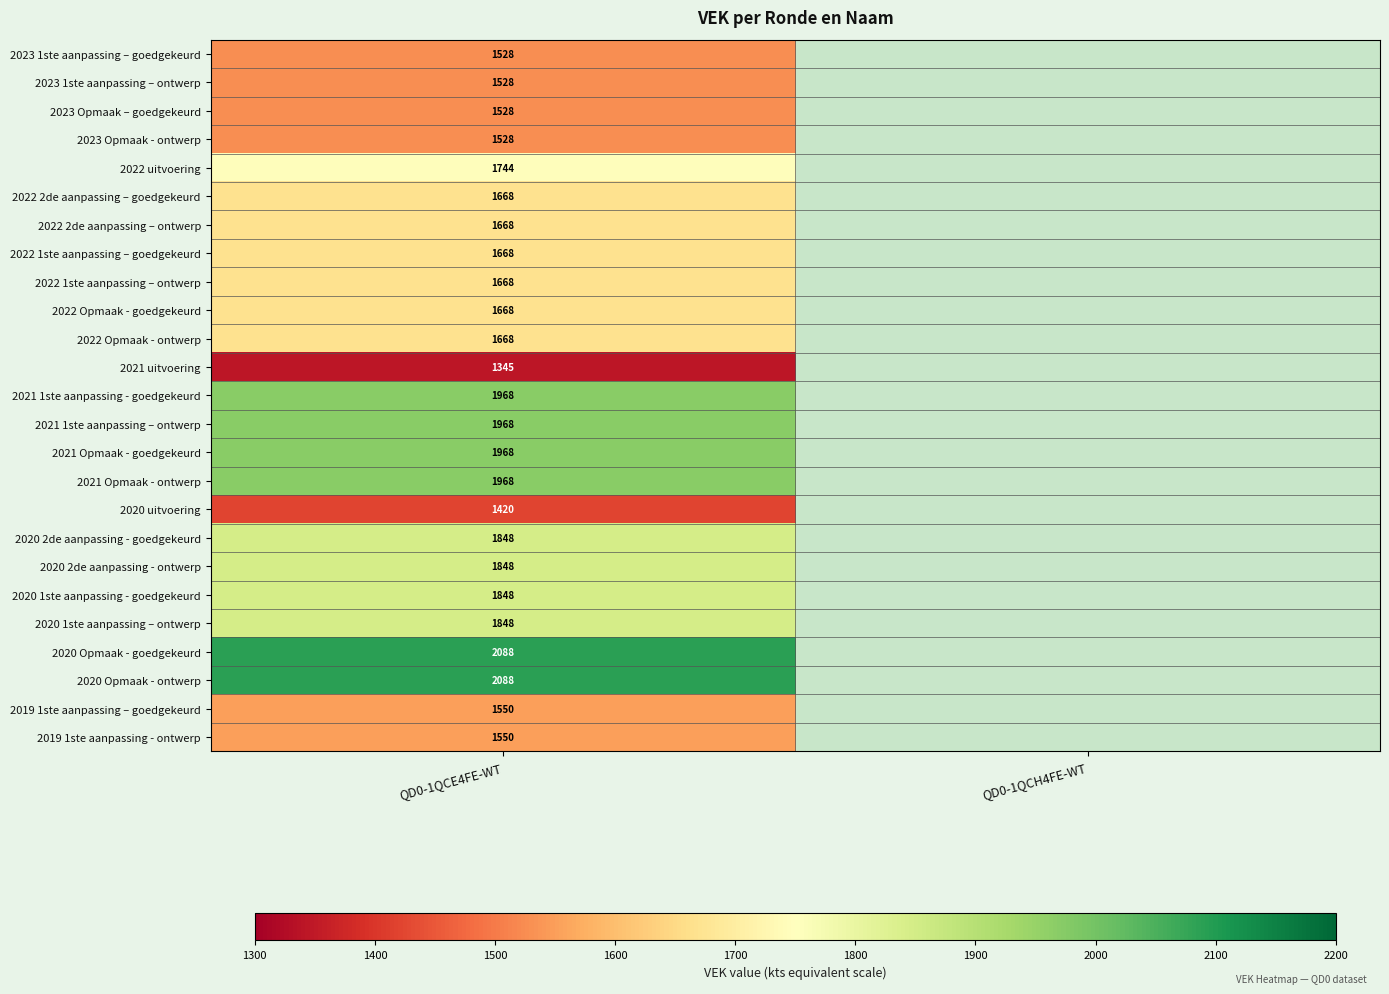

What is the spread (max minus min) of values at QD0-1QCE4FE-WT?

743